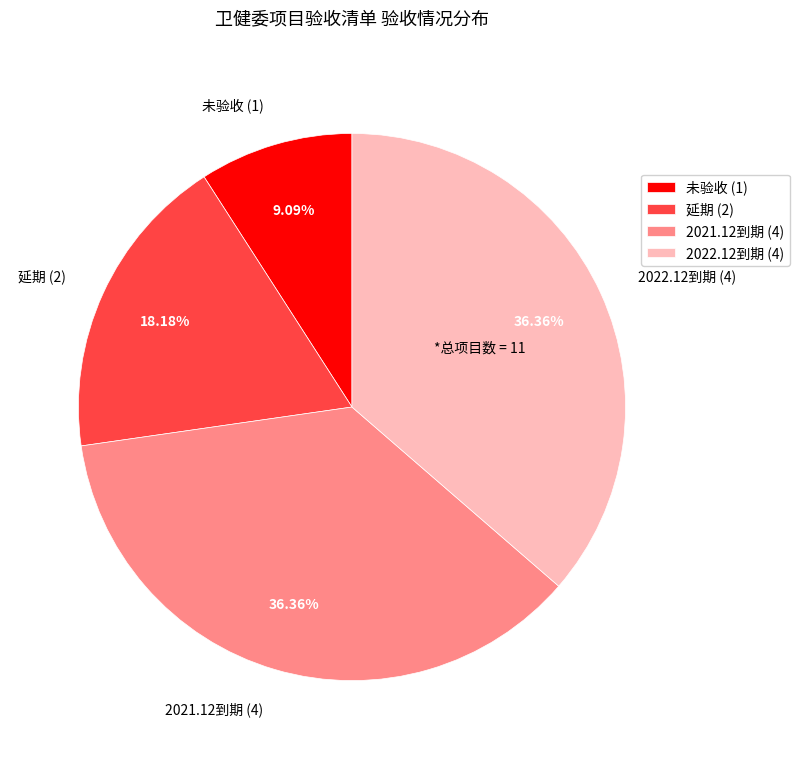

Approximately how many times larger is the value at 2022.12到期 compared to 延期?

2.0